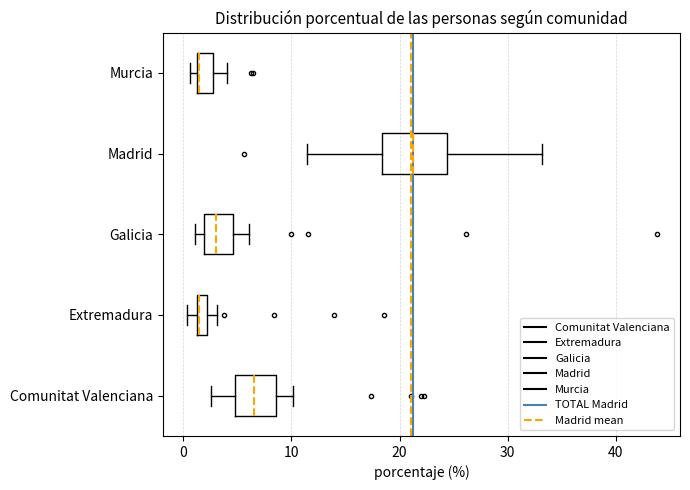

Which box is the widest, from its left edge to its right edge?

Madrid